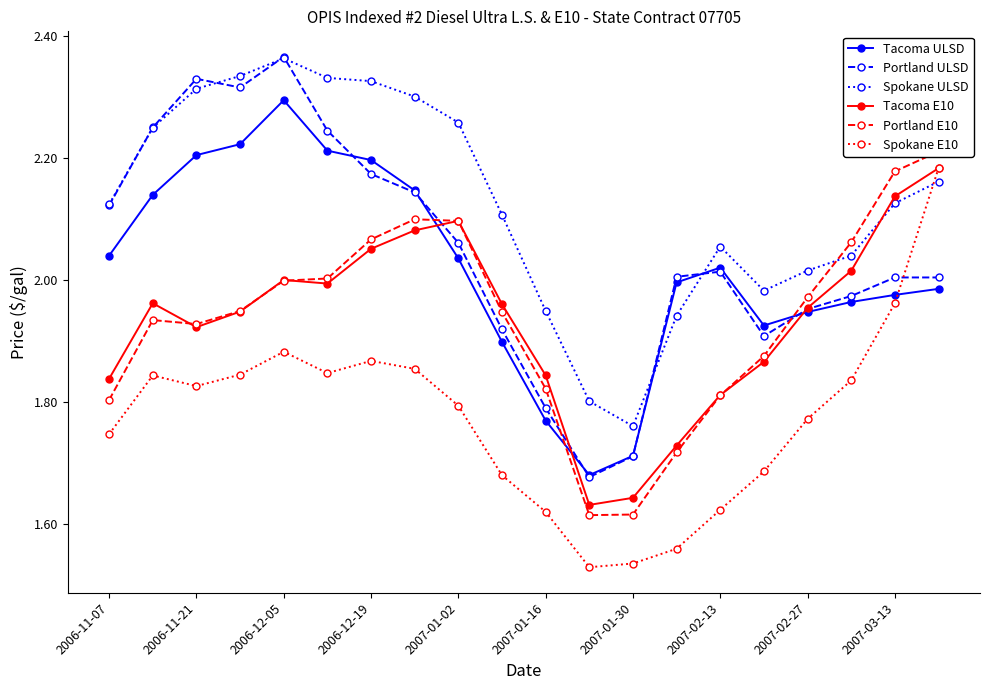

What is the lowest value of the Spokane ULSD series?

1.8